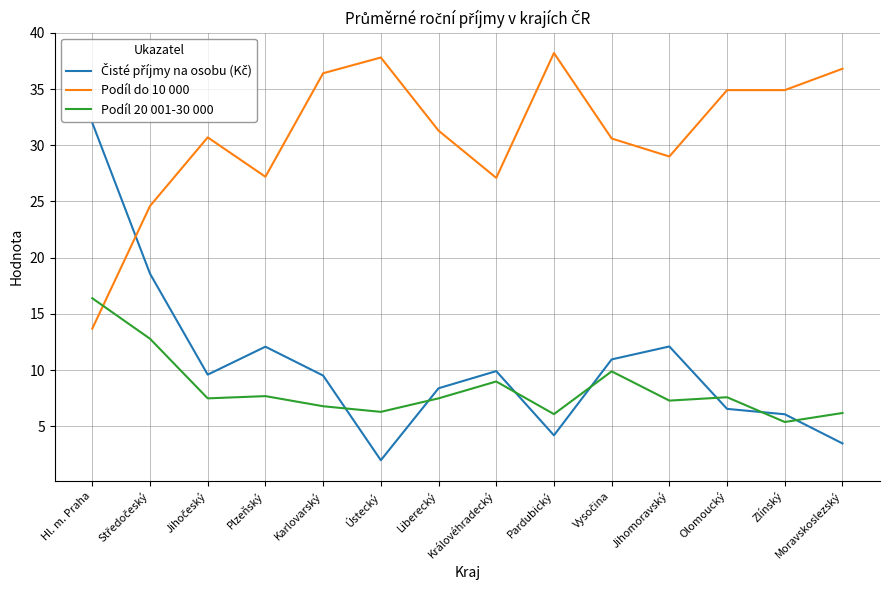

Is it true that Podíl 20 001-30 000 equals 6.8 at Karlovarský?

True